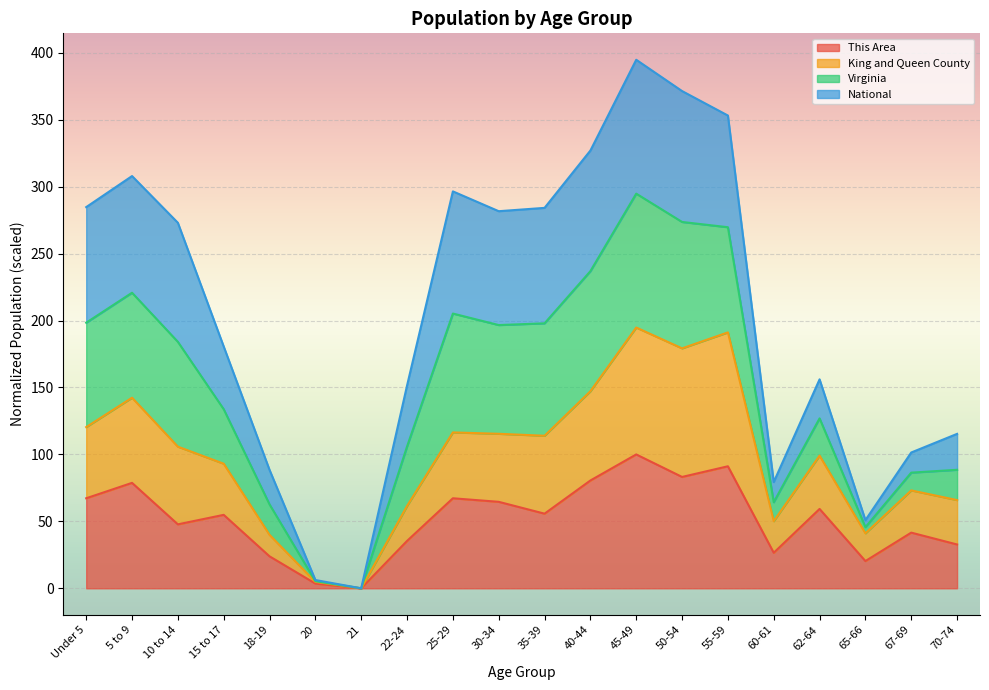

Which category has the highest value in the This Area series?

45-49